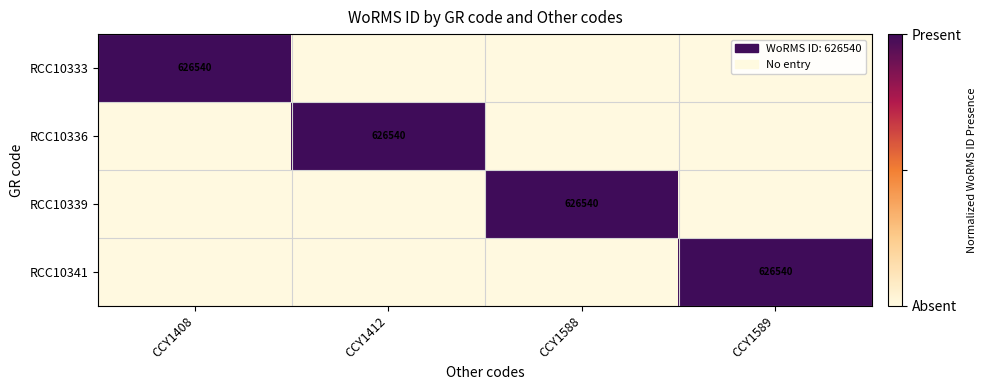

What is the highest value of the RCC10341 series?

1